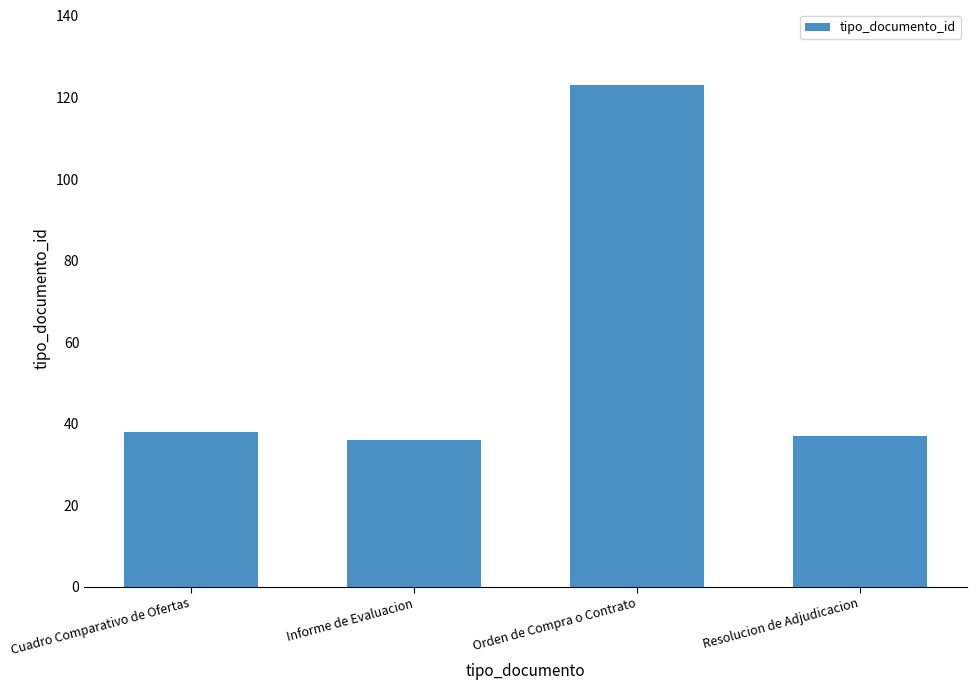

What is the difference between the maximum and minimum values?

87